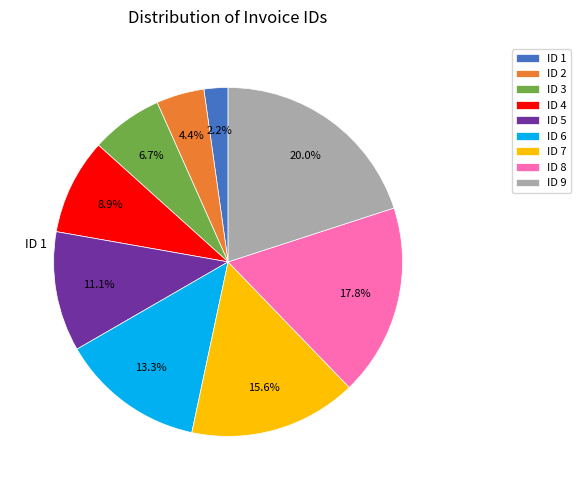

To the nearest percent, what is the difference between the largest and smallest slice percentages?

18%